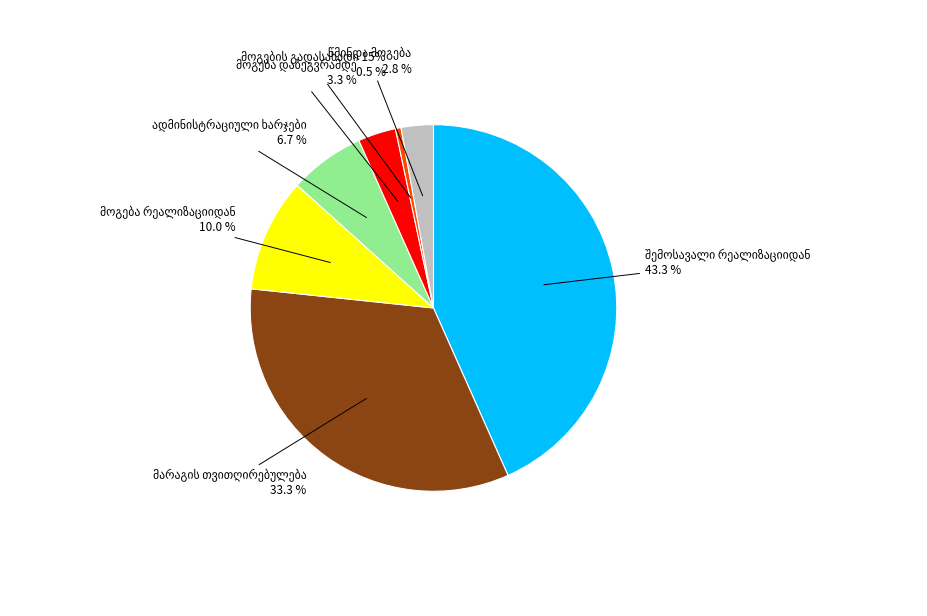

The მოგება რეალიზაციიდან slice represents 10% of the pie. True or false?

True